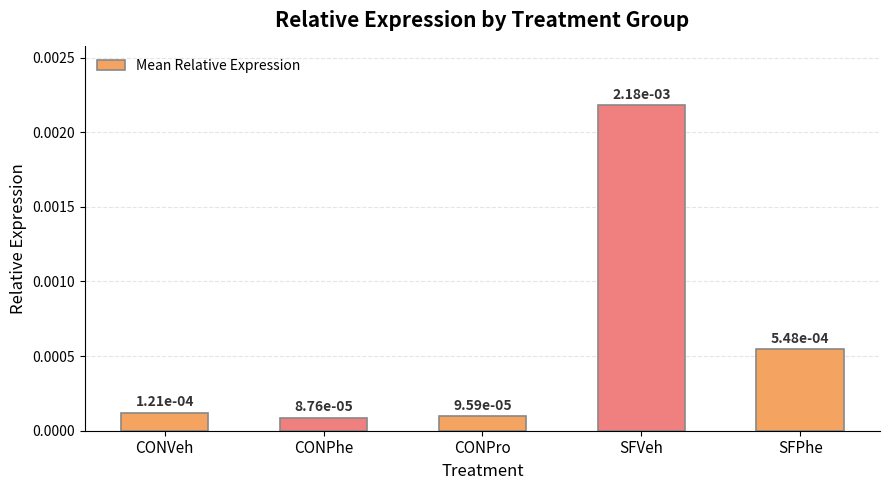

What is the label of the 5th bar from the right?

CONVeh